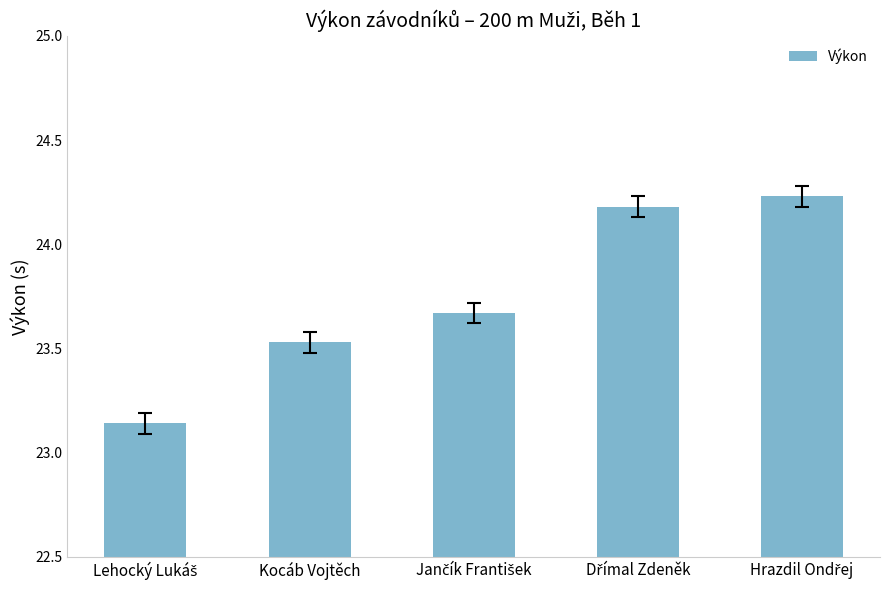

What is the average value?

23.8